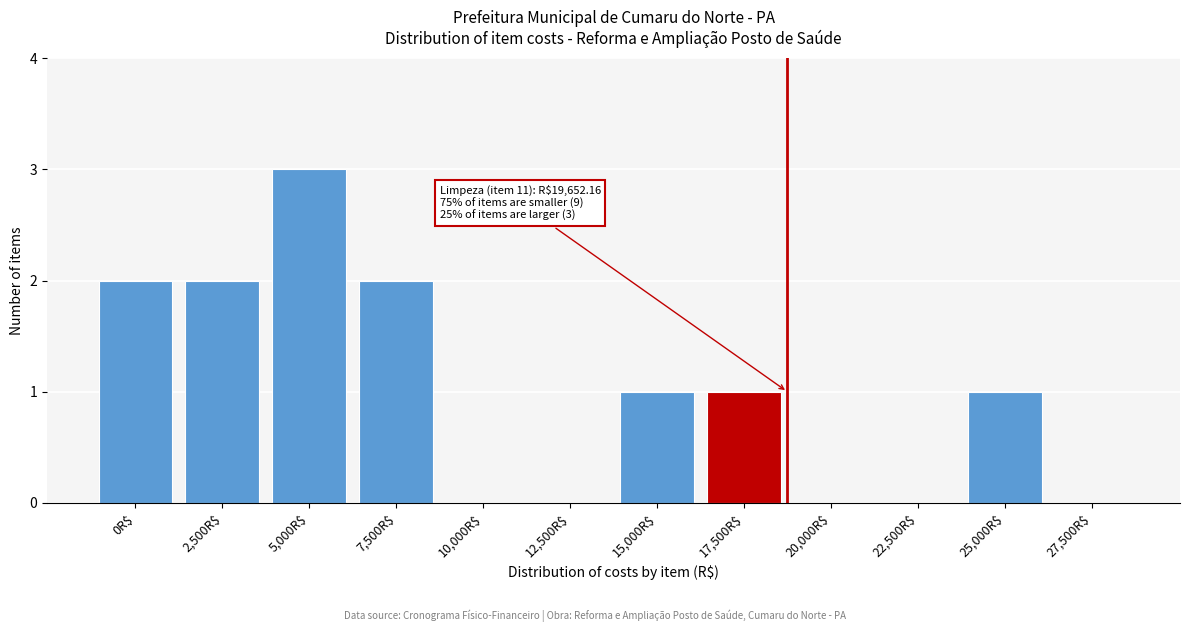

The value at 20,000R$ is 2. True or false?

False